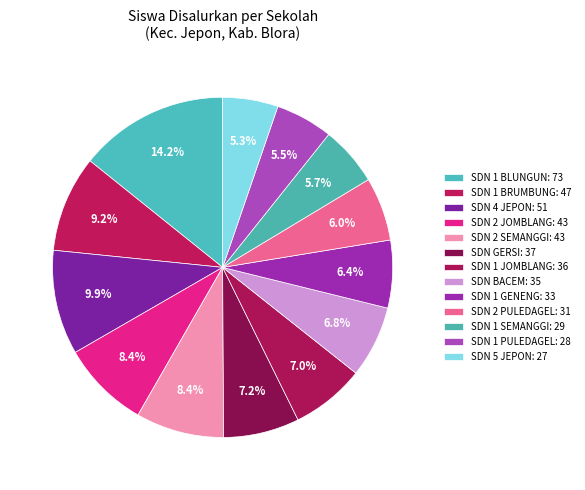

Count the number of slices in the pie.

13